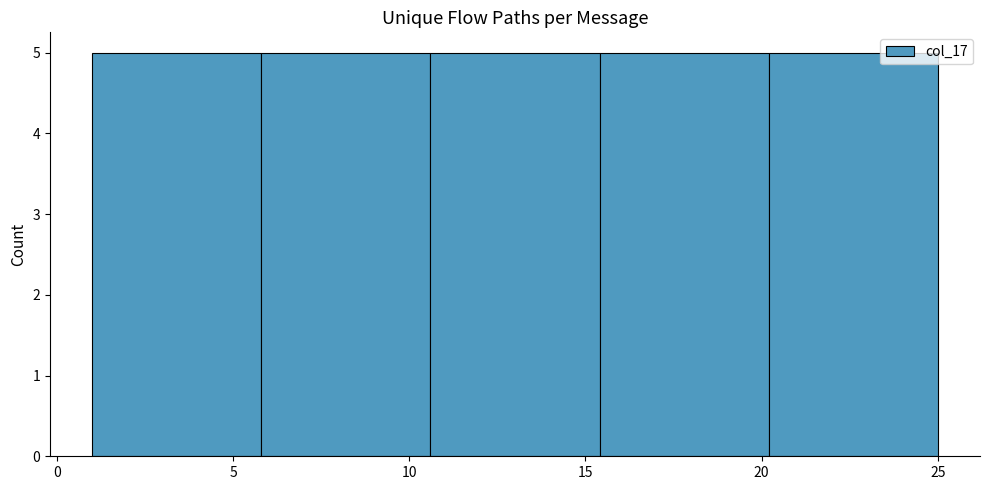

Reading left to right, transcribe this chart: for each bar, give the range it covers on the x-axis and its height. Neither the bar edges nor the heights are printed on the chart, so give them approximately, as read against the axes.

1.0 to 5.8: 5
5.8 to 10.6: 5
10.6 to 15.4: 5
15.4 to 20.2: 5
20.2 to 25.0: 5